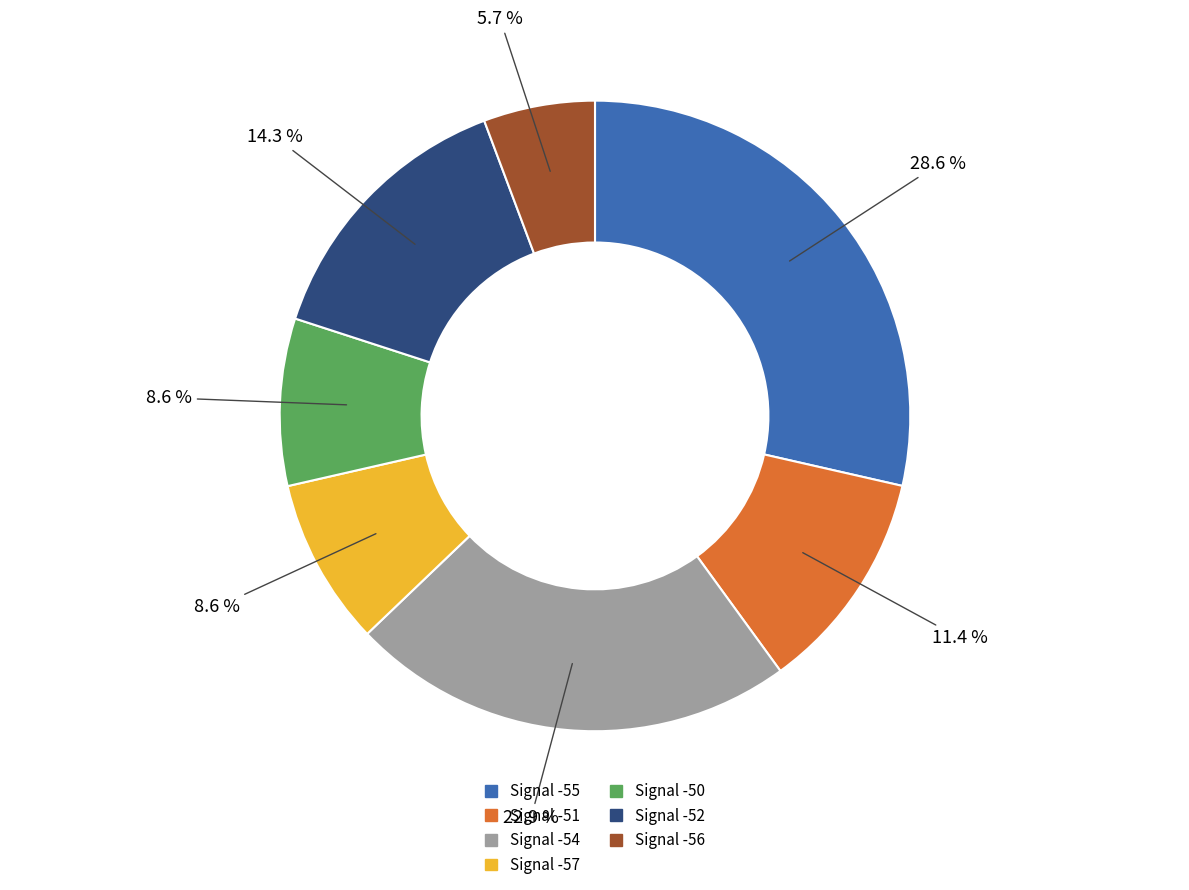

What is the ratio of the value at Signal -57 to the value at Signal -50?

1.0